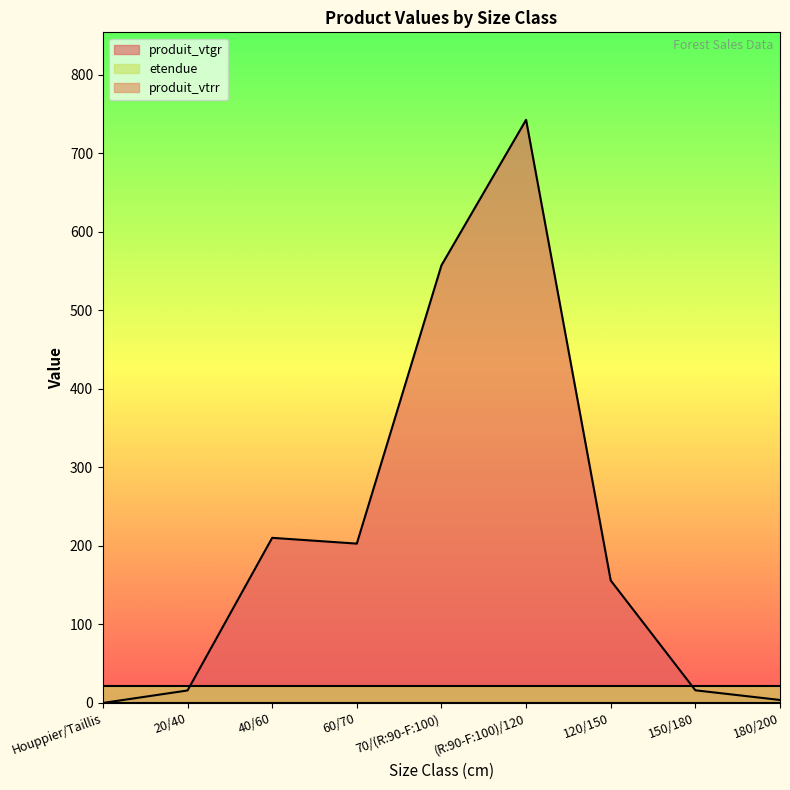

Rank the categories by etendue value from lowest to highest.

Houppier/Taillis, 20/40, 40/60, 60/70, 70/(R:90-F:100), (R:90-F:100)/120, 120/150, 150/180, 180/200